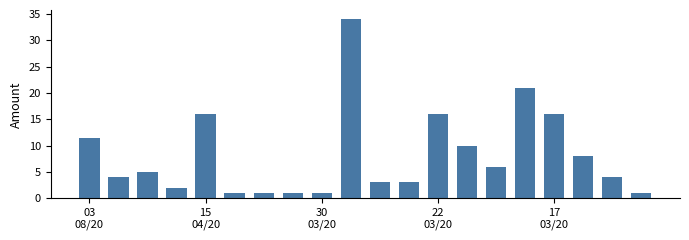

What is the average value?

8.2